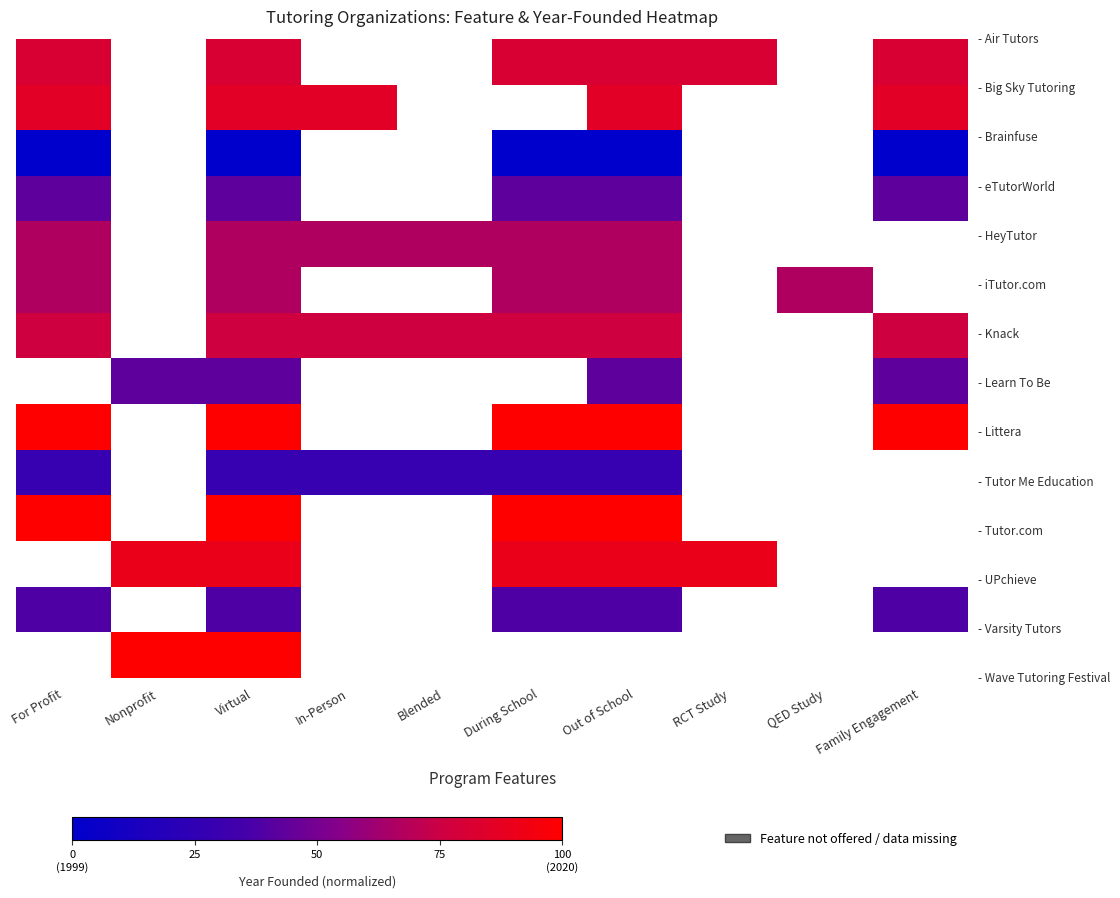

What is the difference between the highest and lowest values at Virtual?

100.0